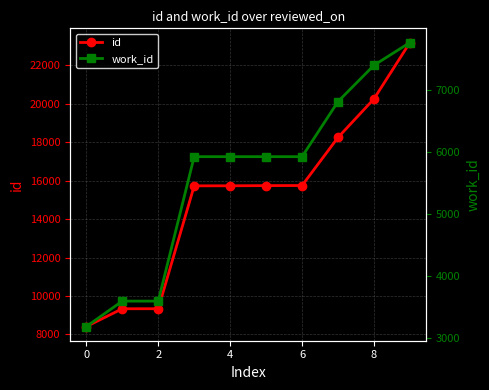

Is this an area chart (filled region under the line)?

No